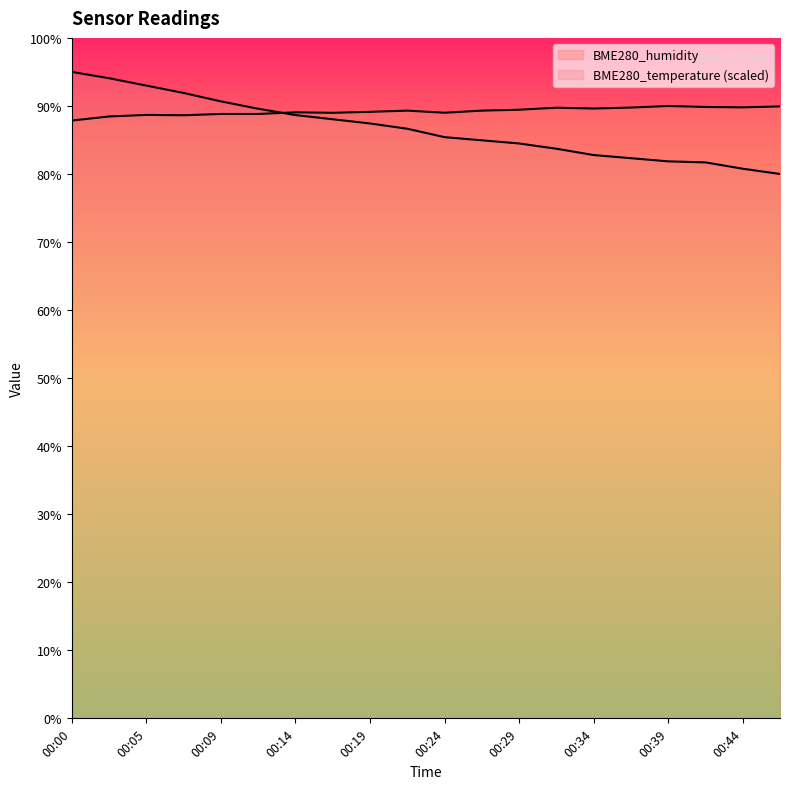

Is it true that BME280_humidity equals 47.3 at 00:27?

False